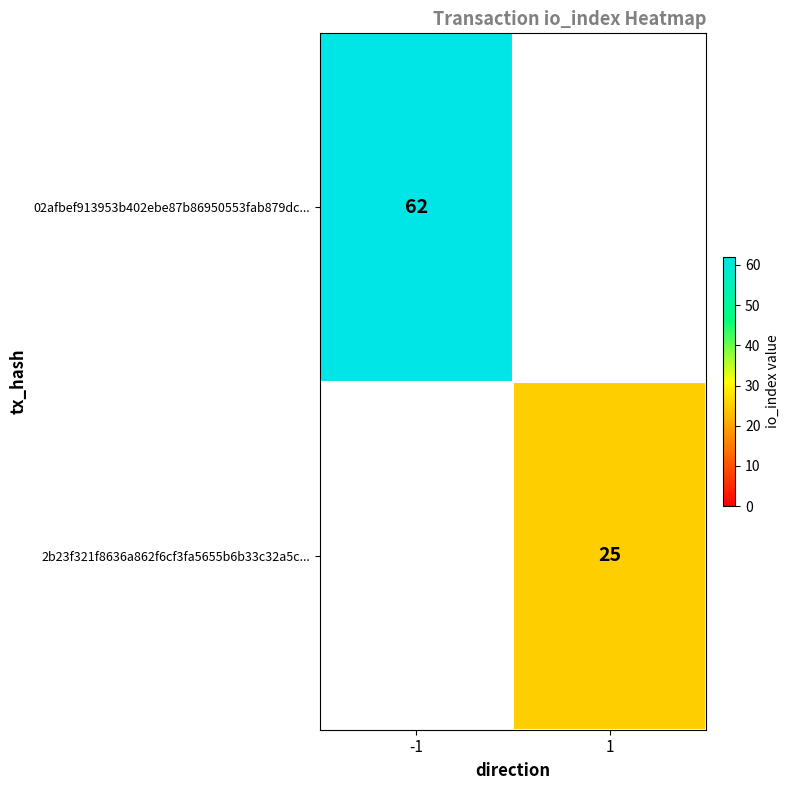

The 2b23f321f8636a862f6cf3fa5655b6b33c32a5c... series shows 25 at 1. True or false?

True